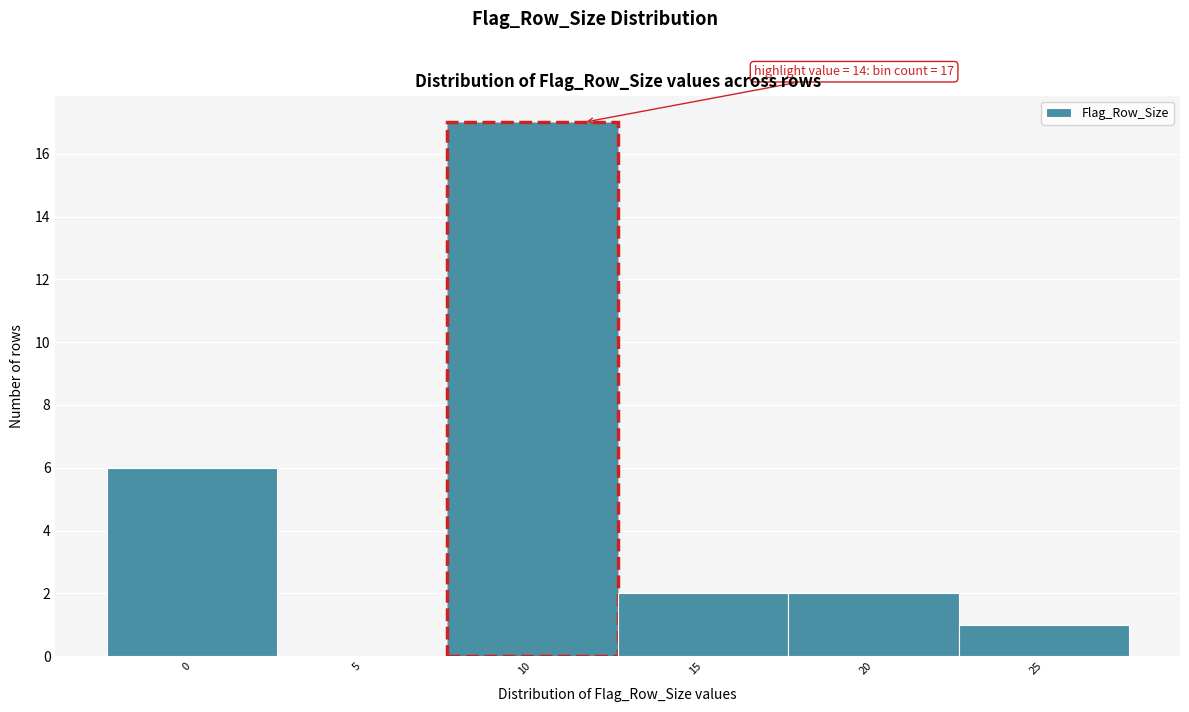

Reading left to right, extract all data points from this chart.

0=6	5=0	10=17	15=2	20=2	25=1